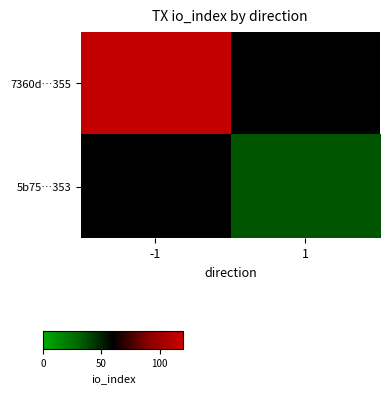

Which series has the widest spread of values?

7360d…355